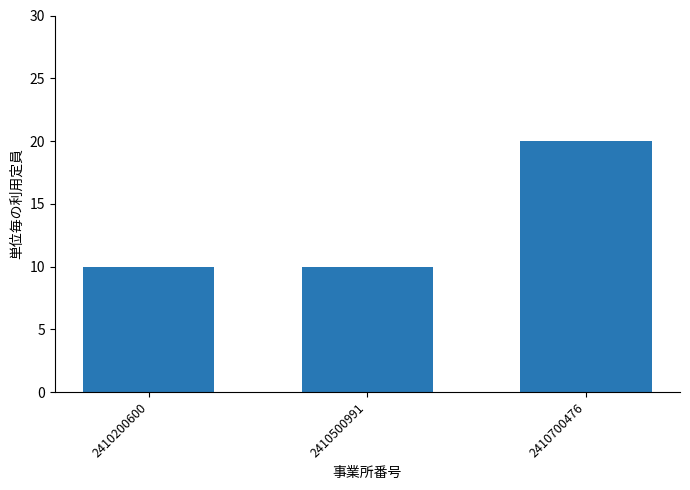

What is the ratio of the value at 2410500991 to the value at 2410700476?

0.5